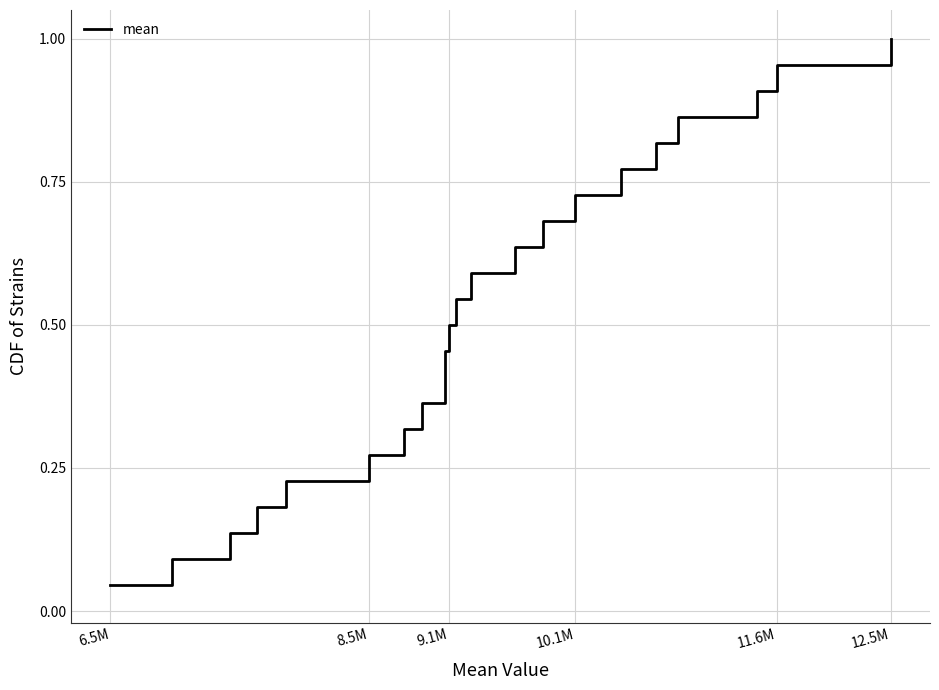

How many lines are shown in the chart?

1